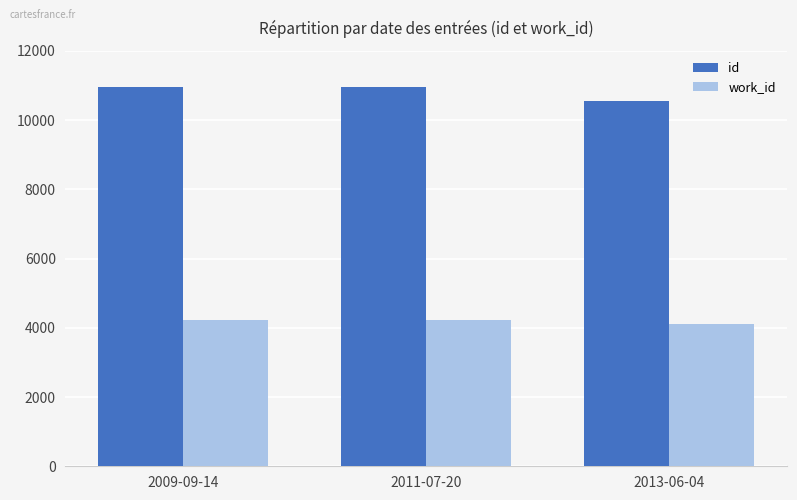

Where is id nearest to the value 10752?

2011-07-20